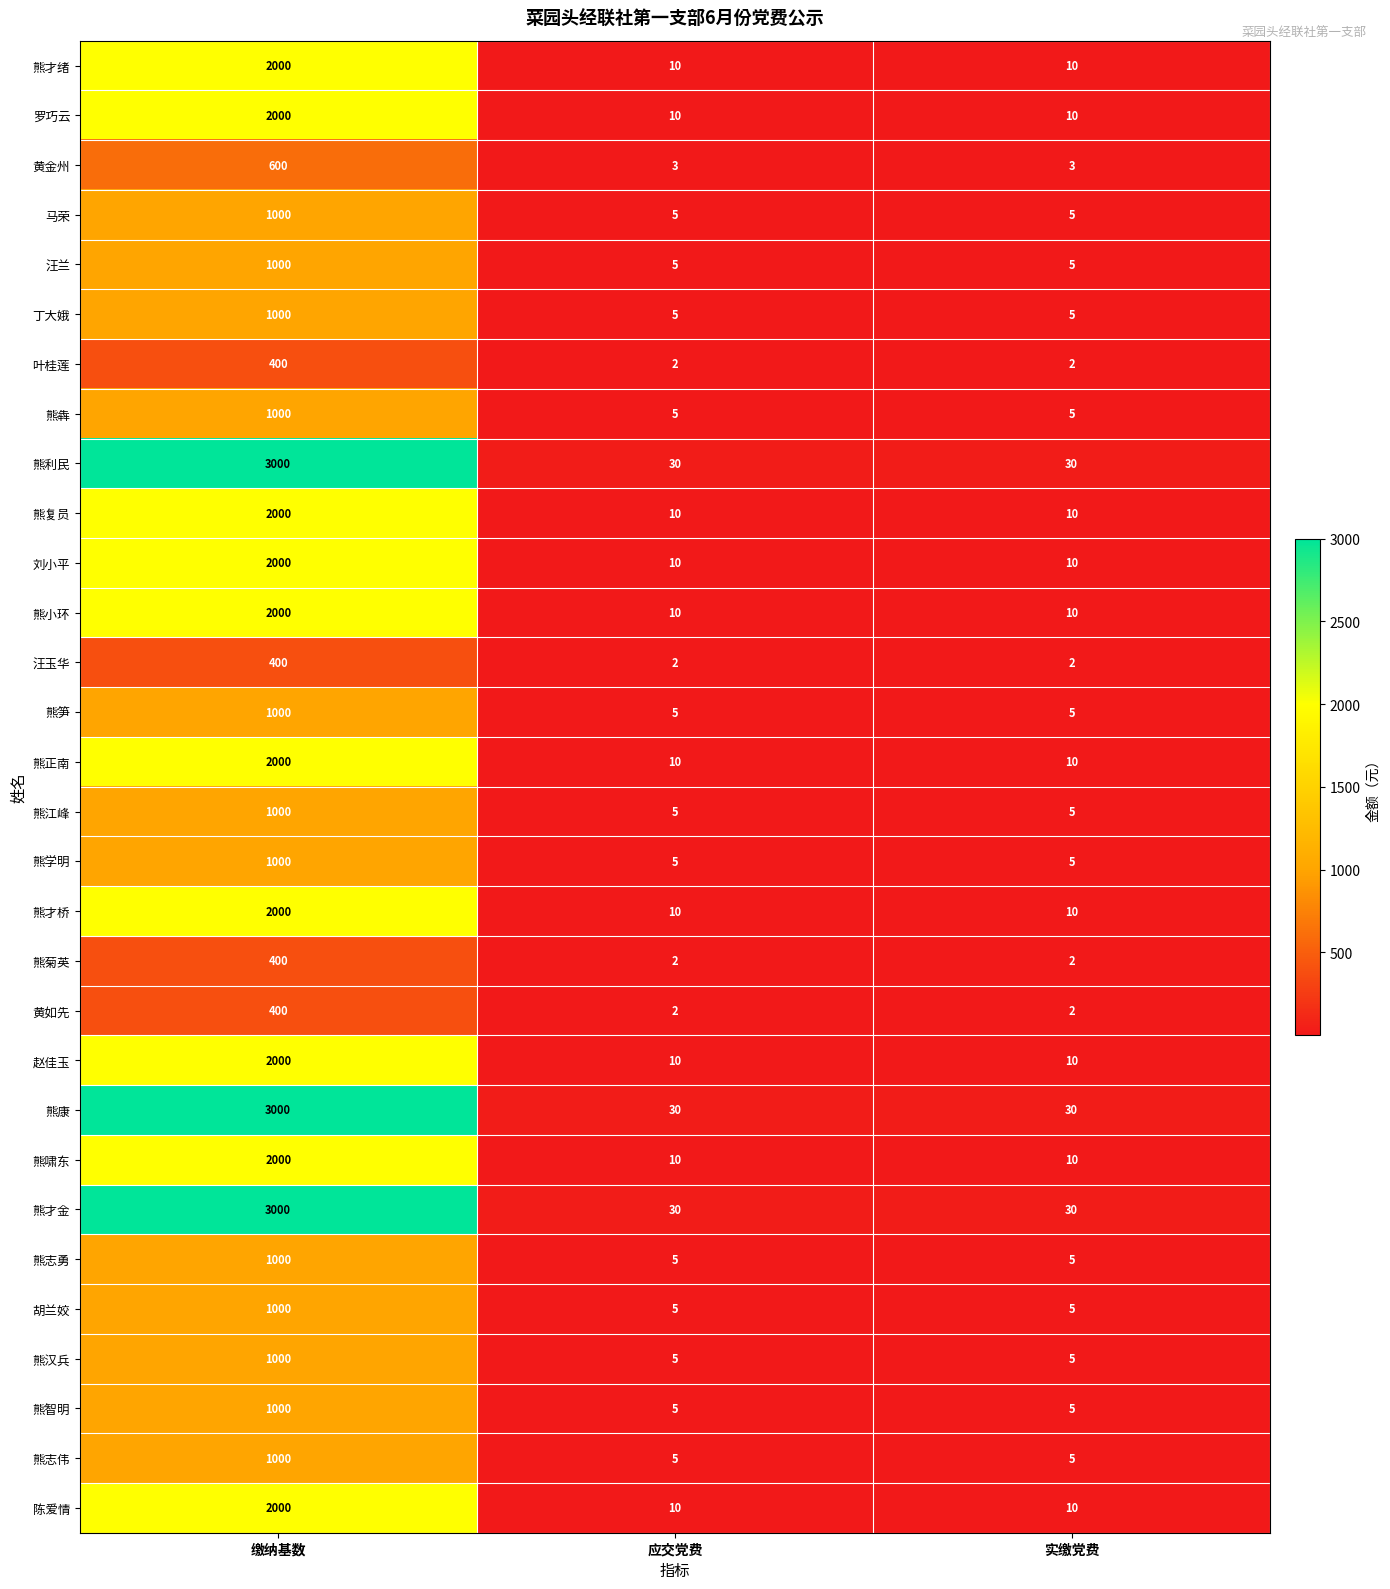

Is the value of 罗巧云 at 应交党费 greater than the value of 胡兰姣 at 实缴党费?

Yes